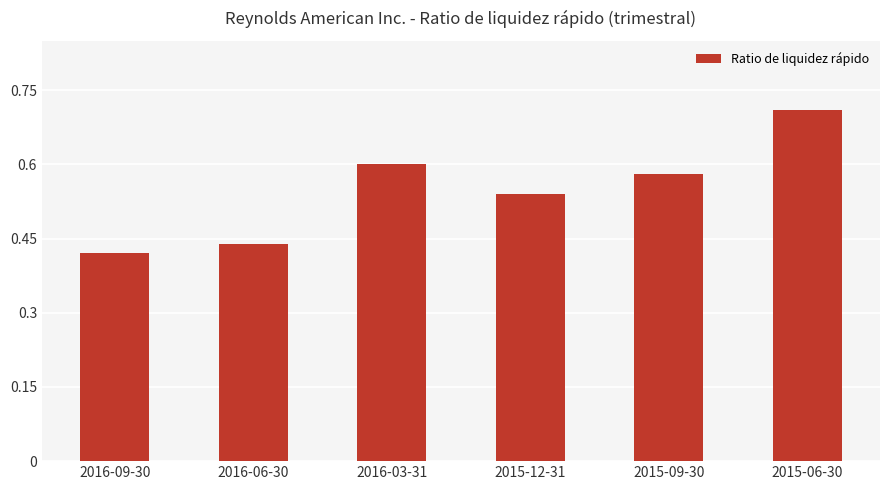

Is it true that the value at 2015-12-31 is 0.1?

False